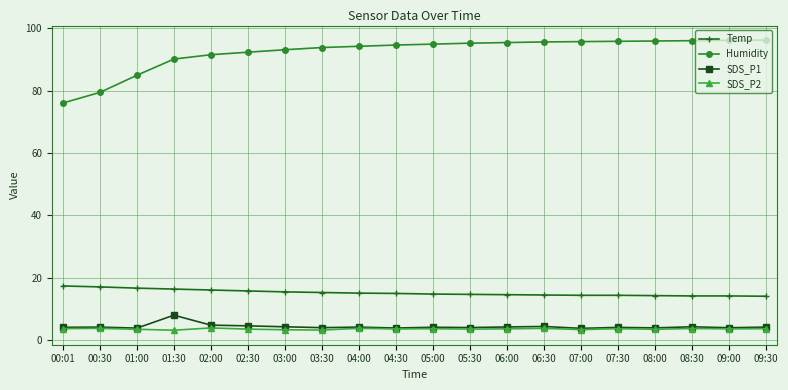

What is the difference between the SDS_P2 values at 08:30 and 04:00?

0.1